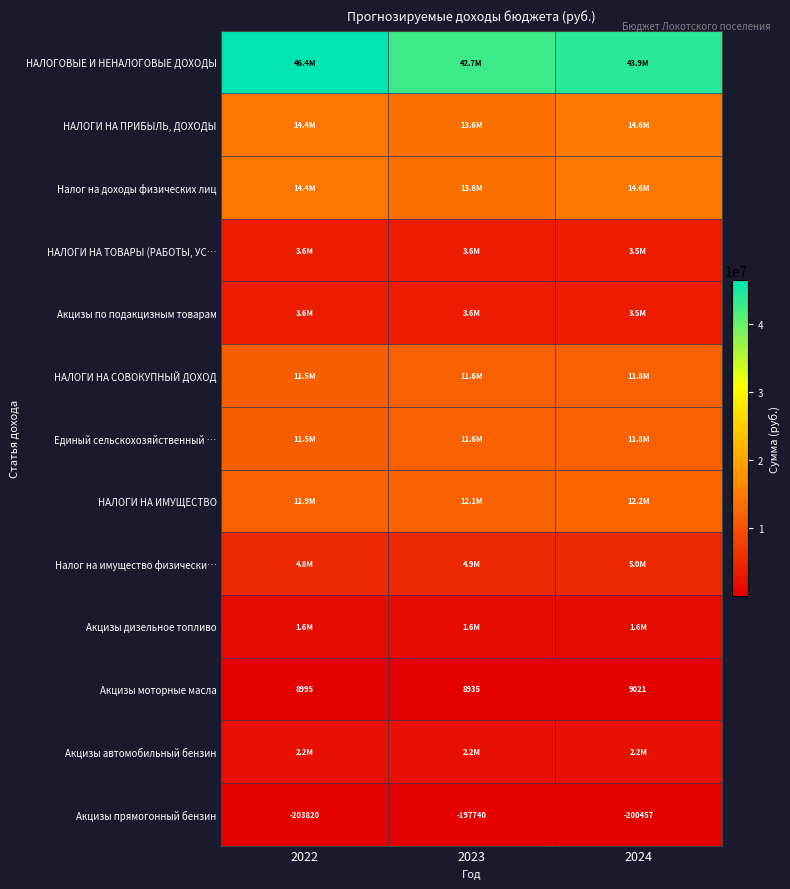

At how many categories does at least one series exceed 18879580?

3